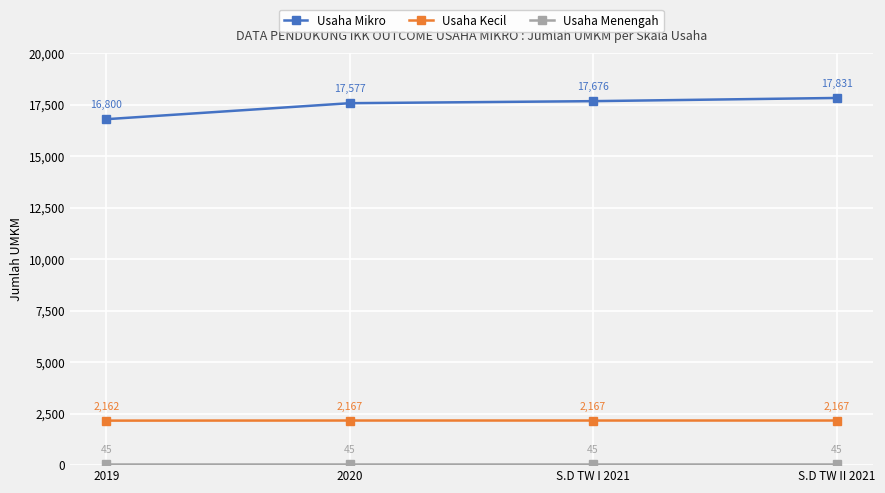

Count the Usaha Kecil values in the range 2167 to 2168.

3